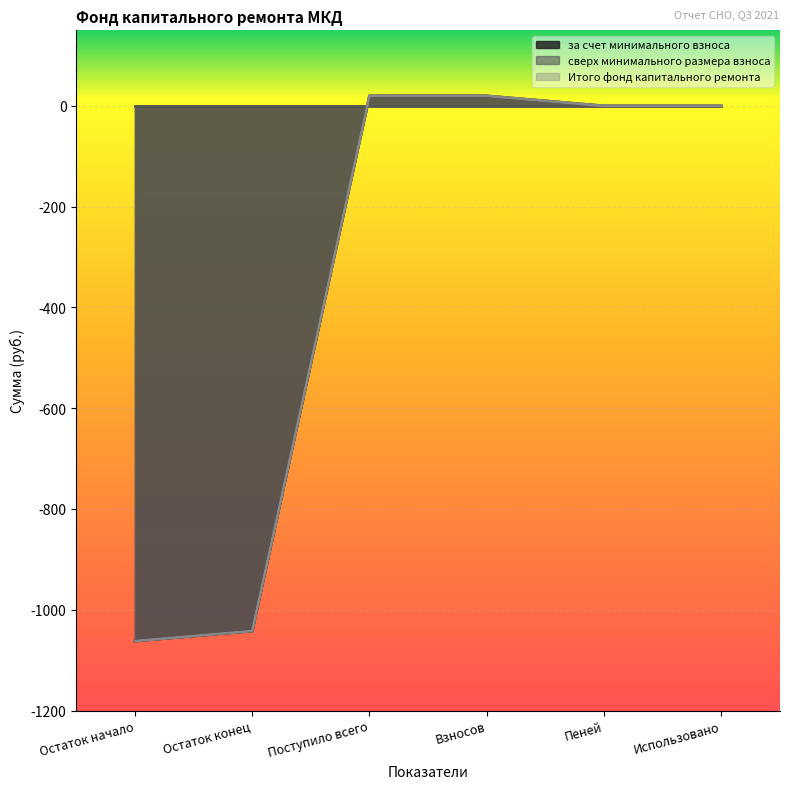

What is the value of the Итого фонд капитального ремонта point at the 1st from the left?

-1062.0